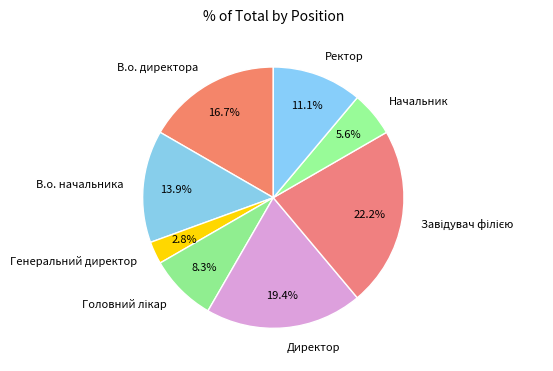

To the nearest percent, what is the combined percentage of Директор and Генеральний директор?

22%